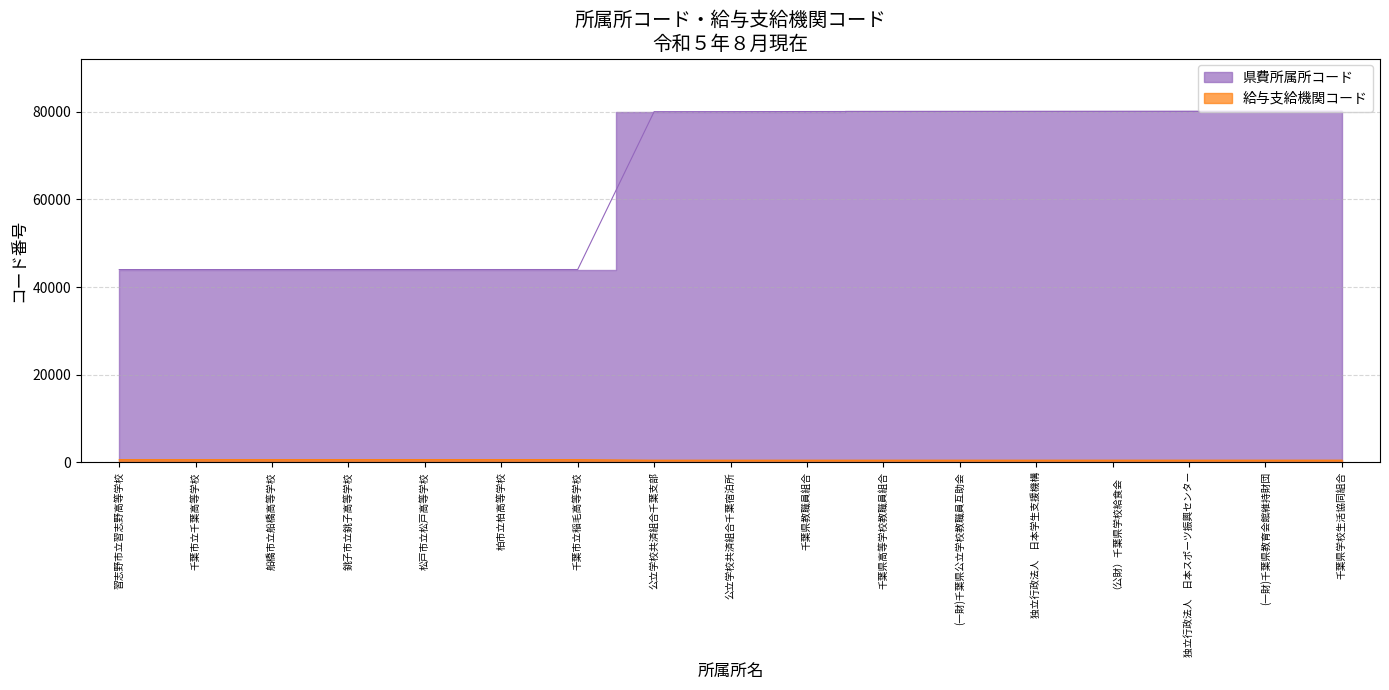

True or false: 給与支給機関コード and 県費所属所コード intersect in this chart.

False